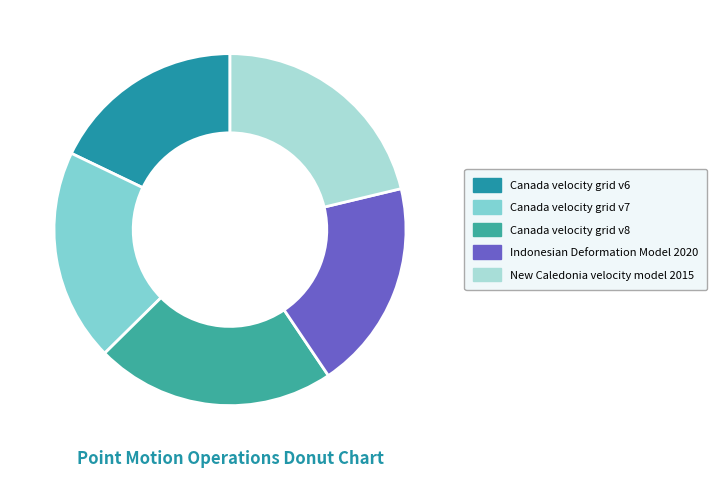

How many slices are in this pie chart?

5